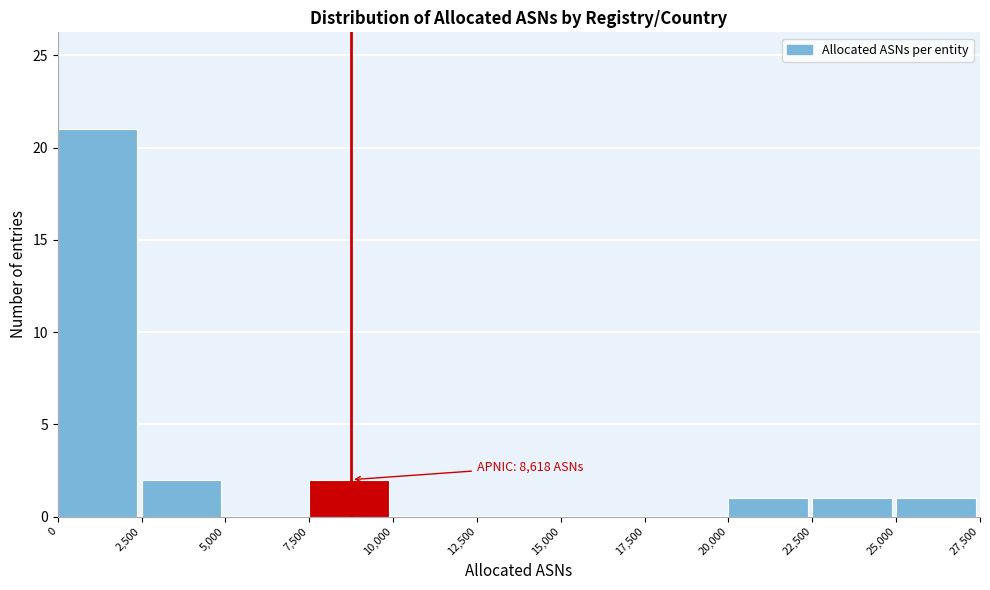

Which range on the x-axis has the tallest bar?

0 to 2,500